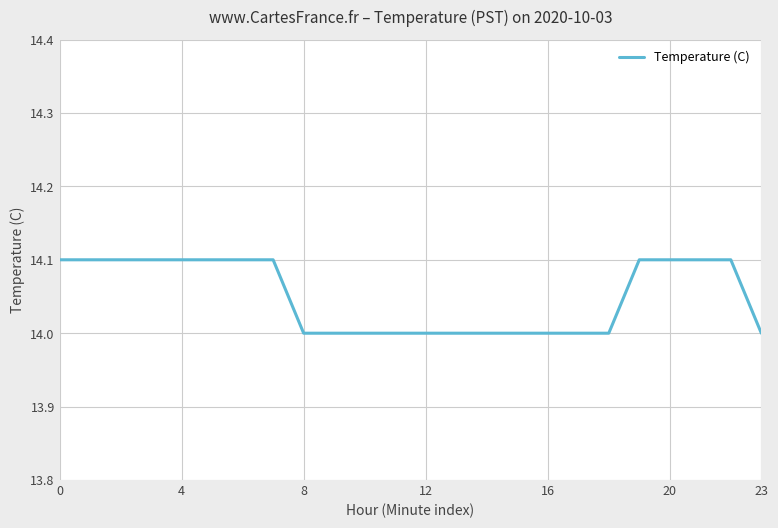

What is the greatest value displayed?

14.1